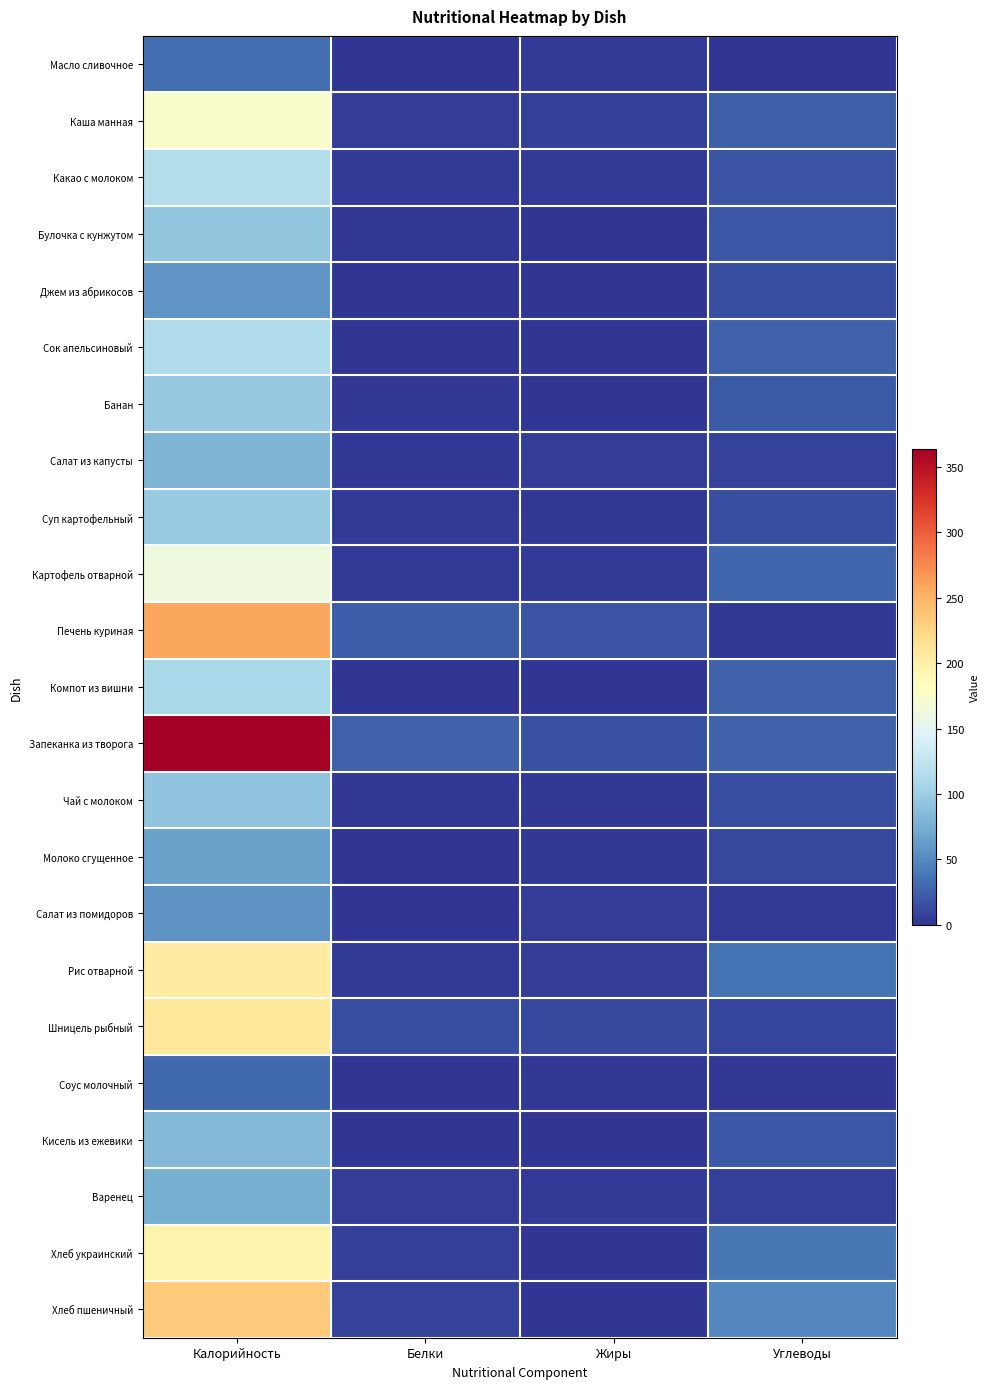

What is the maximum value shown in the chart?

363.7